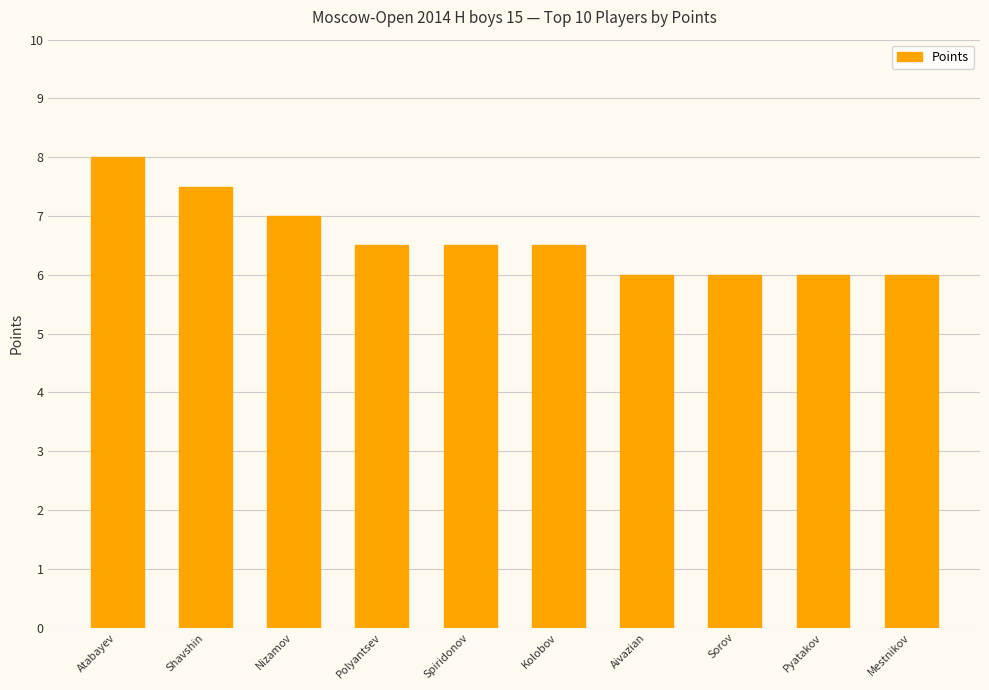

What is the difference between the second highest and minimum values?

1.5